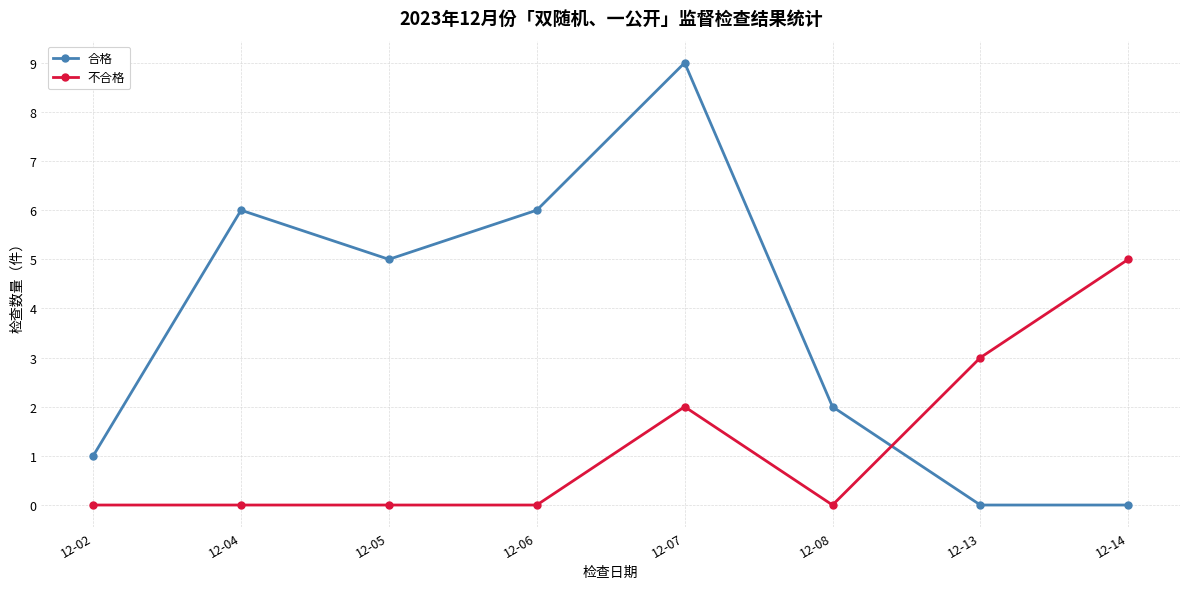

Which series has the largest range (max minus min)?

合格